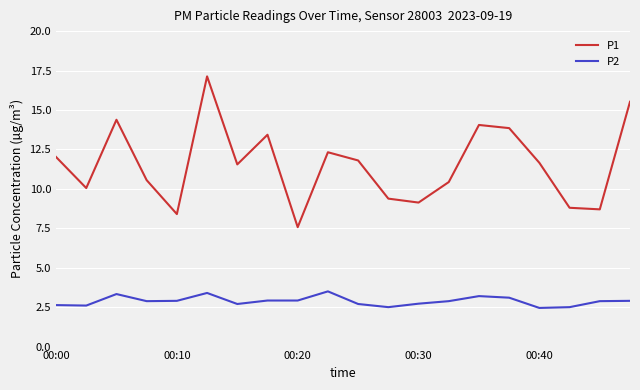

True or false: P1 and P2 intersect in this chart.

False